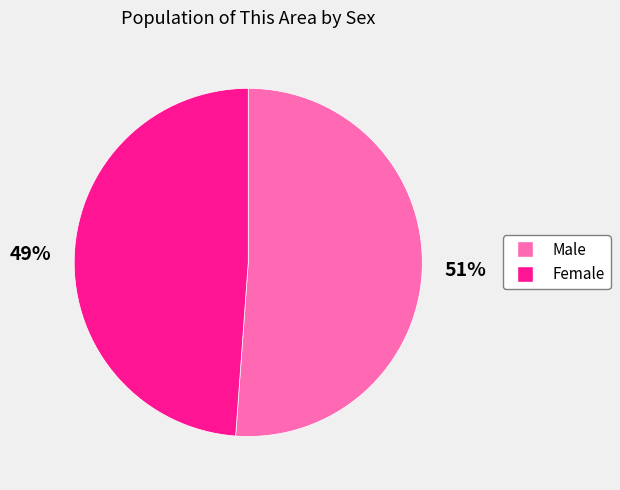

Approximately how many times larger is the value at Male compared to Female?

1.0